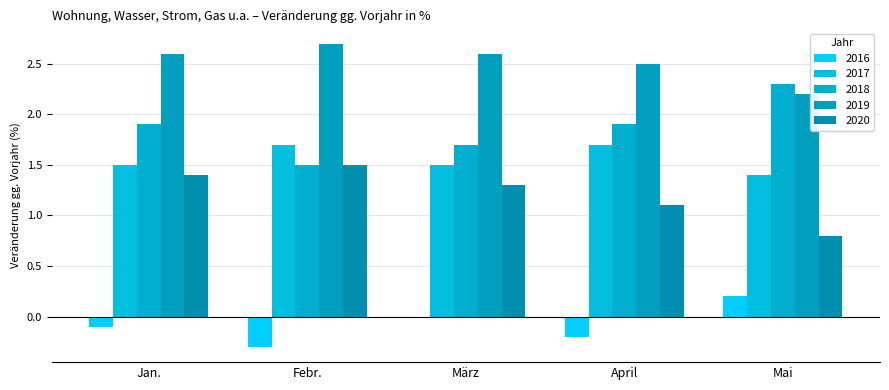

Between April and Jan., which is larger?

Jan.